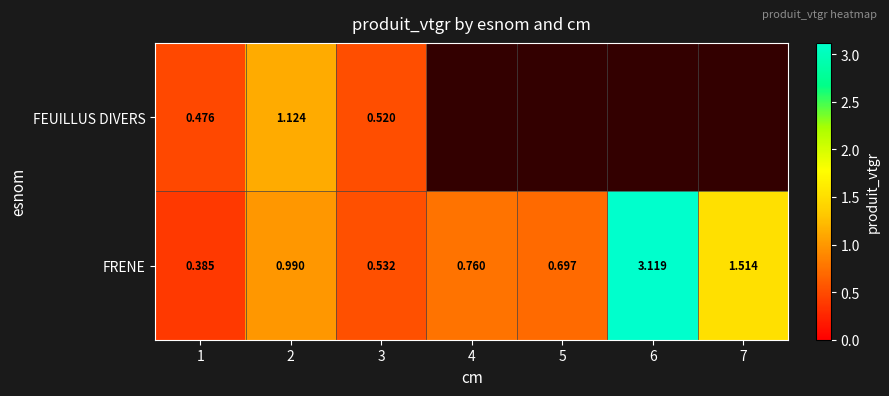

At 3, list the series in order from smallest to largest.

FEUILLUS DIVERS, FRENE